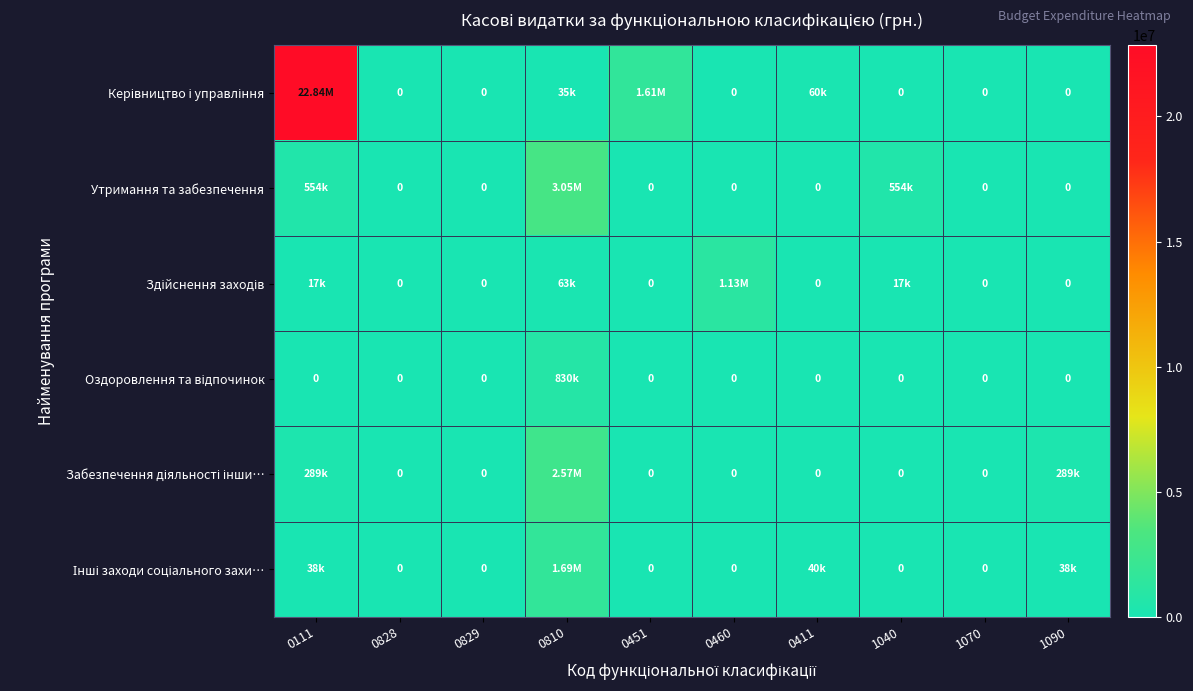

How many data points in Утримання та забезпечення are above 0?

3